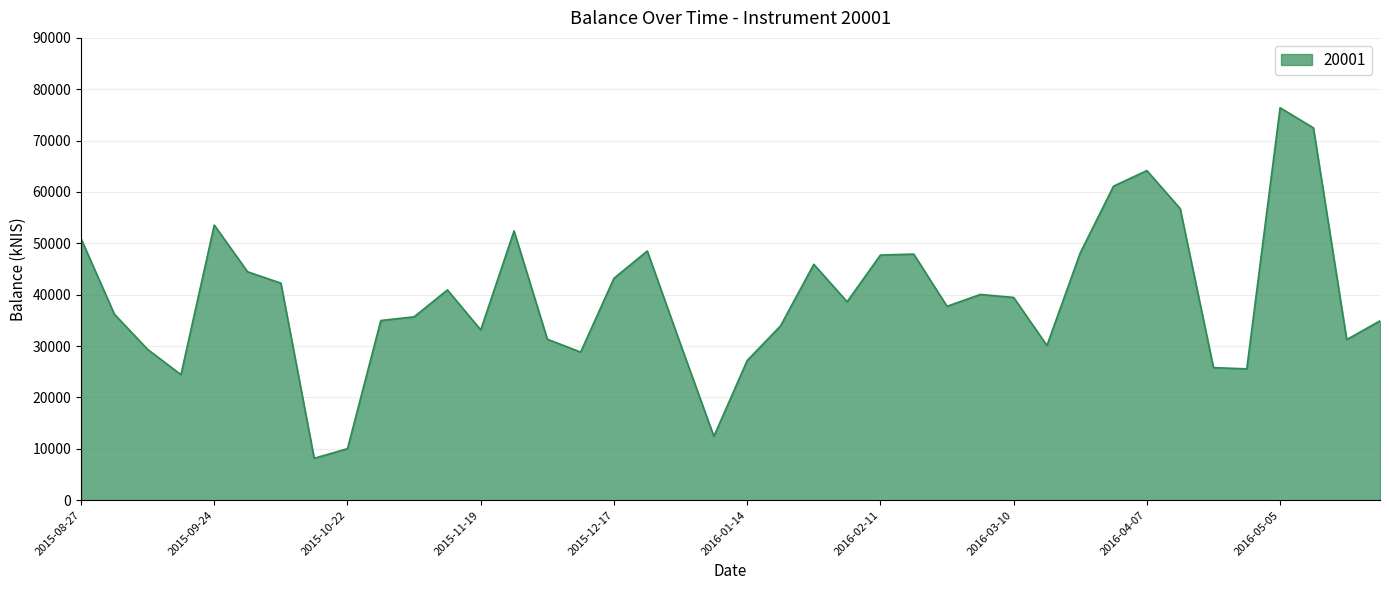

What is the greatest value displayed?

76403.8